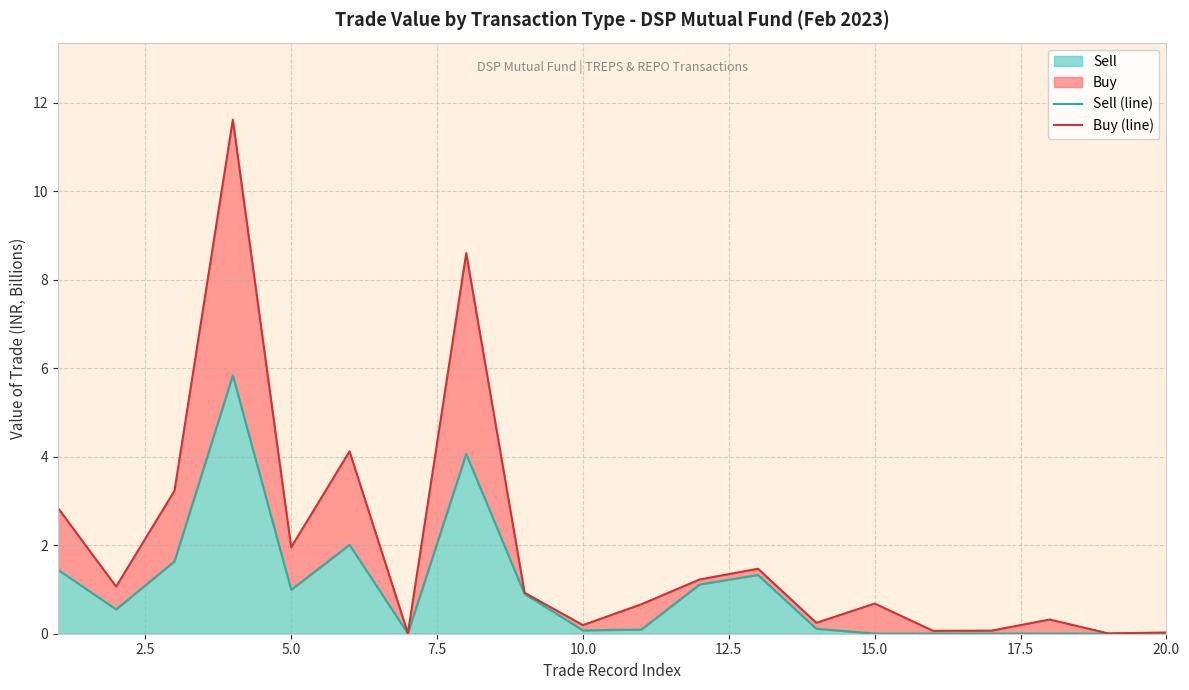

What is the average value of the Sell (line) series?

1.0